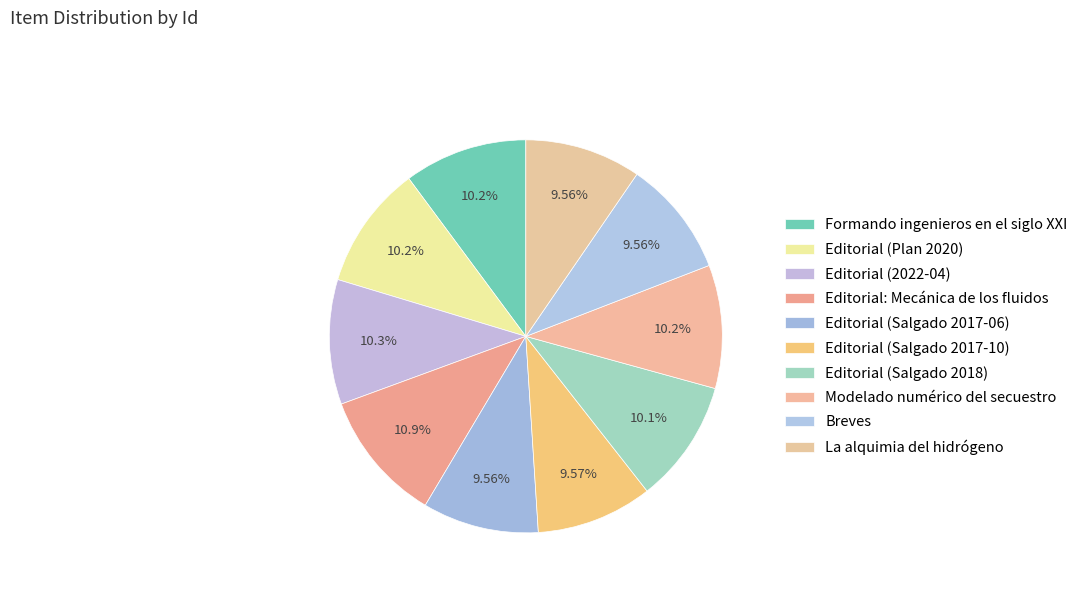

How many slices are in this pie chart?

10